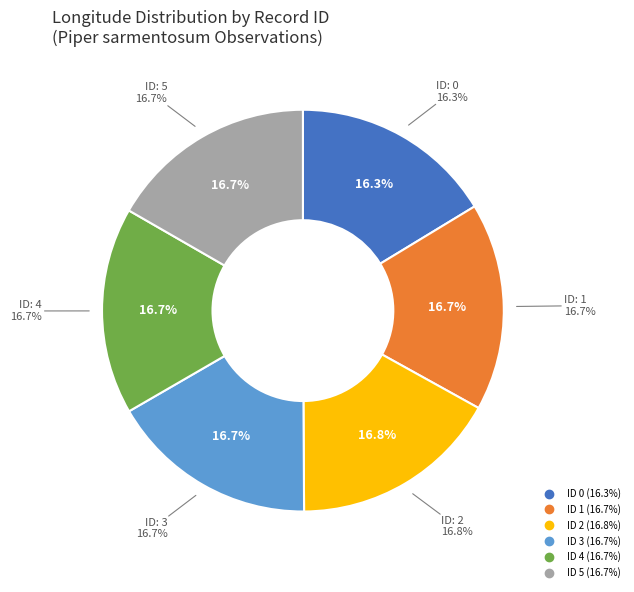

Is there a majority slice in this chart?

No